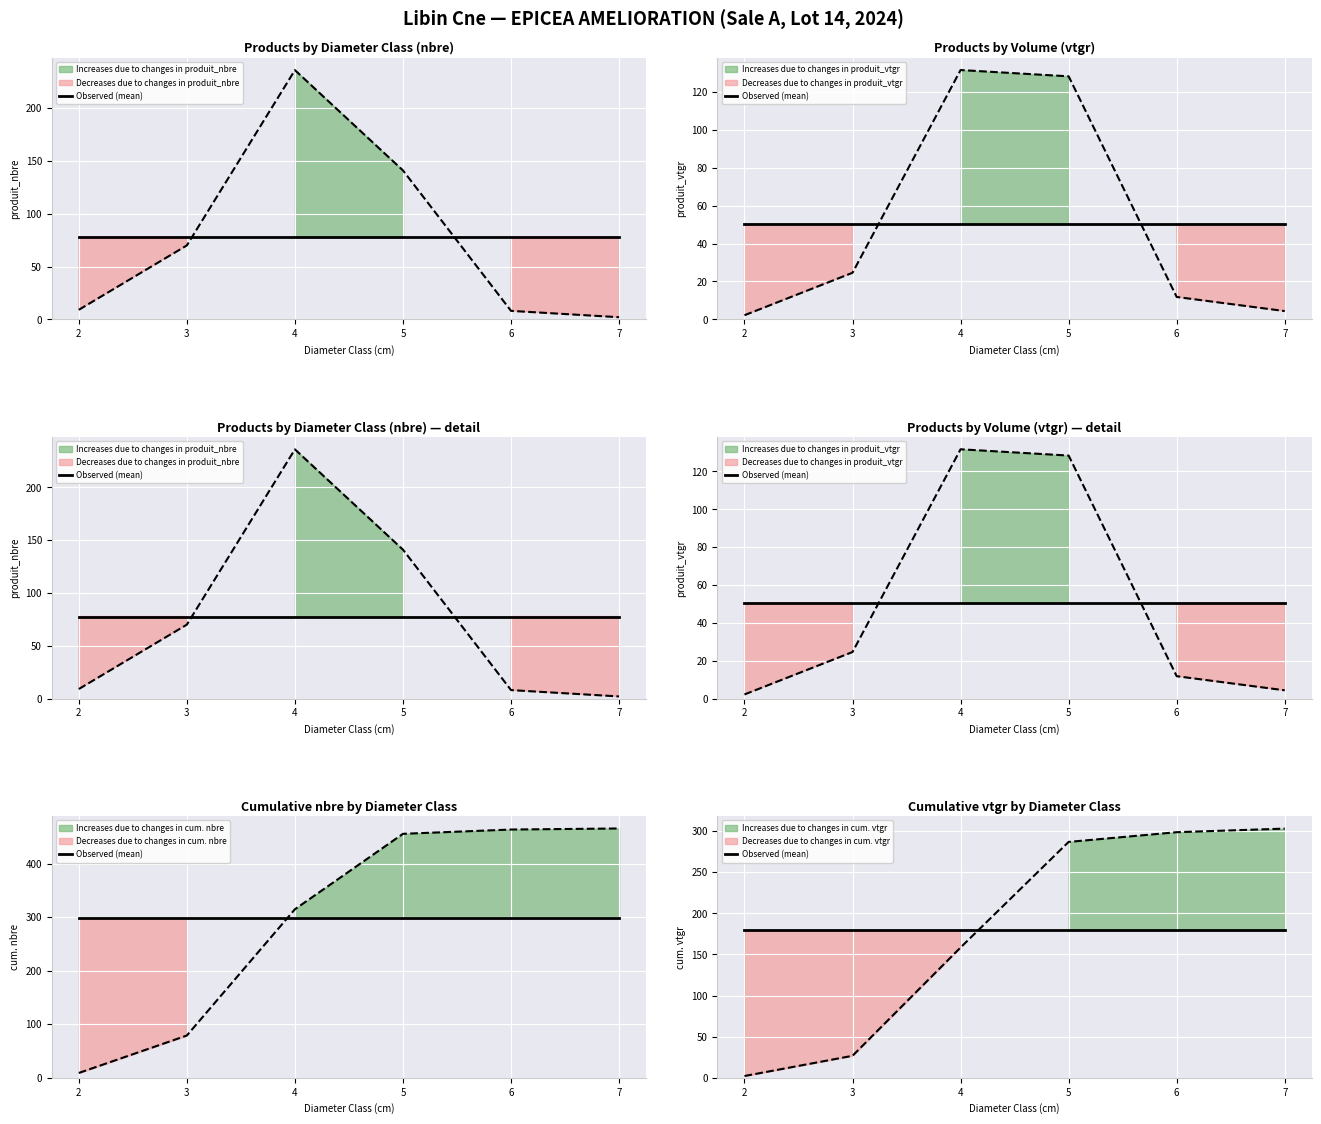

What value does the produit_nbre series have at 4?

236.0